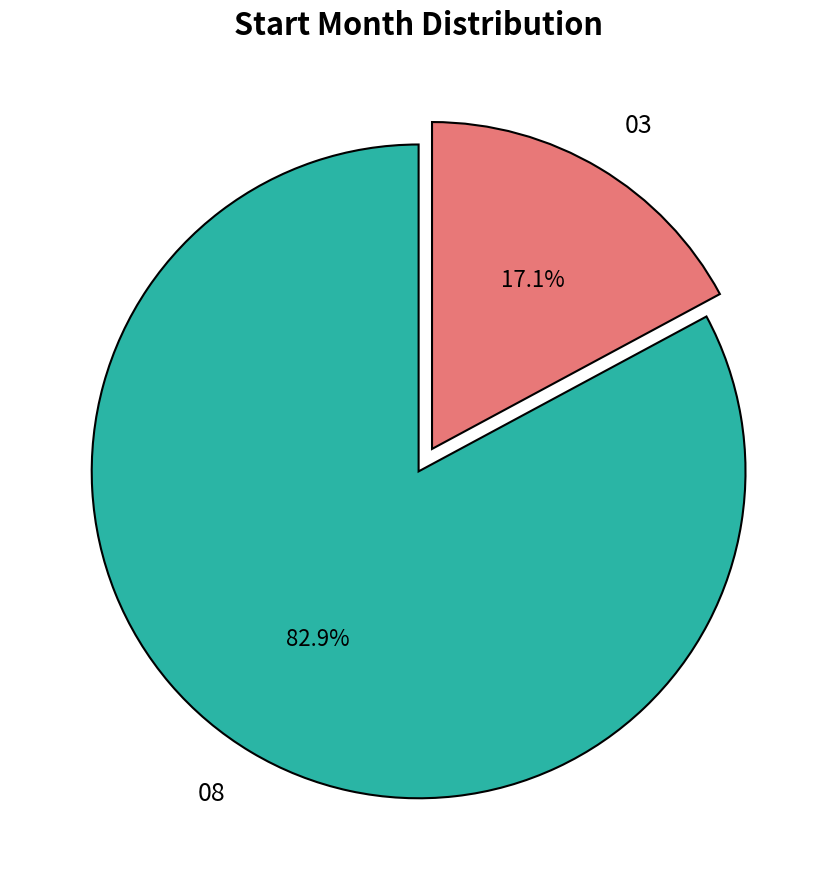

The 03 slice represents 17% of the pie. True or false?

True